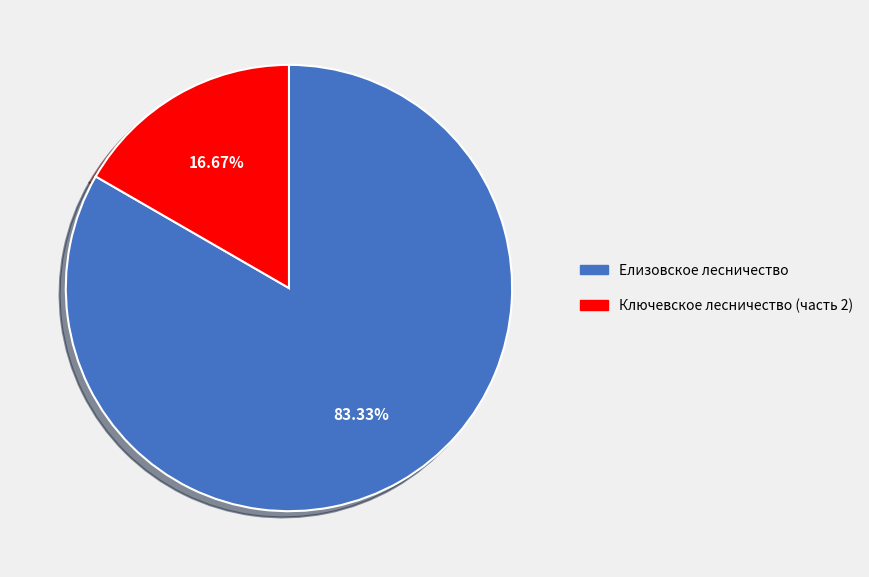

Approximately how many times larger is the value at Ключевское лесничество (часть 2) compared to Елизовское лесничество?

0.2